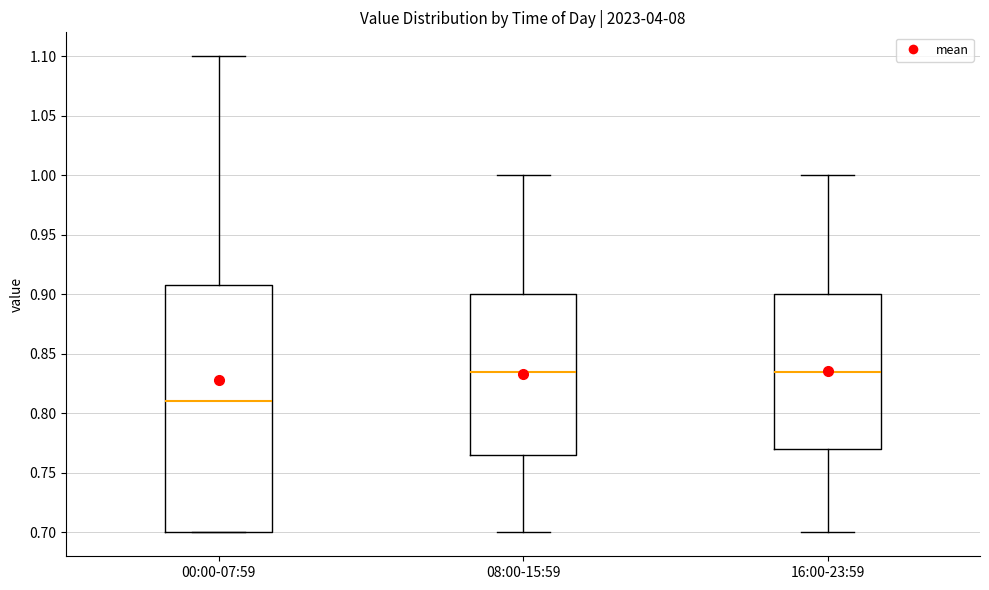

Reading left to right, read every box against the y-axis: the position of its median line, the range the box covers, and the ends of its whiskers. The values are not printed on the chart, so give them approximately, as read against the axis.

00:00-07:59: median 0.810, box 0.700 to 0.910, whiskers 0.700 to 1.100
08:00-15:59: median 0.835, box 0.765 to 0.900, whiskers 0.700 to 1.000
16:00-23:59: median 0.835, box 0.770 to 0.900, whiskers 0.700 to 1.000